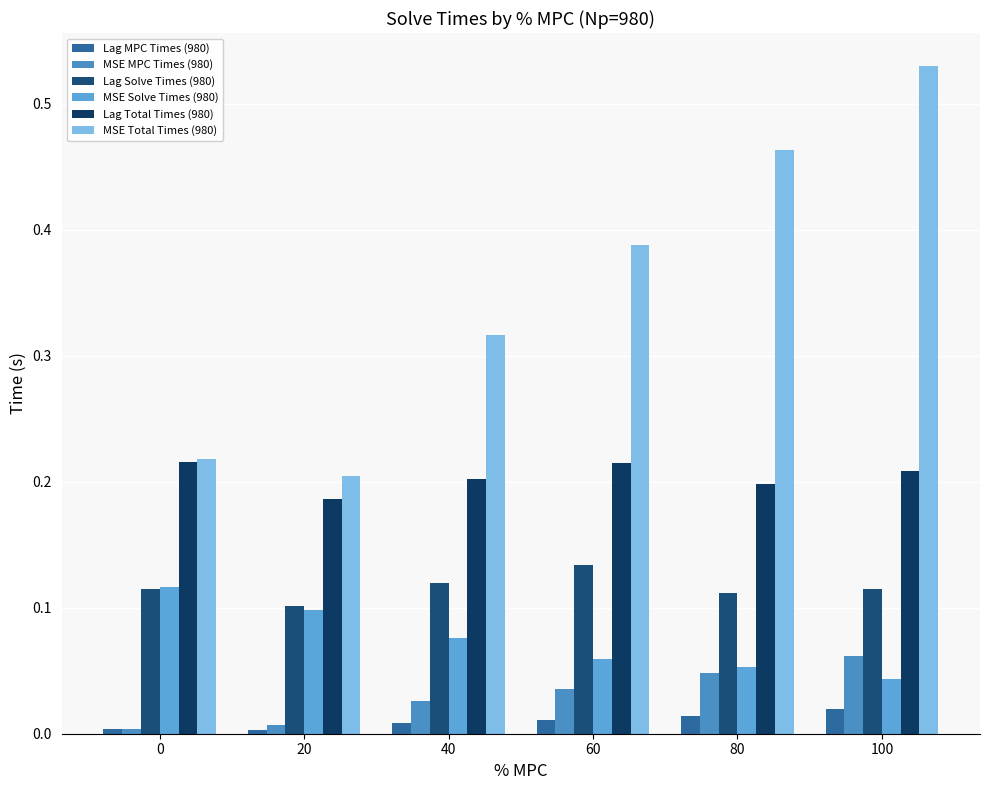

At which category is the sum across all series the highest?

100